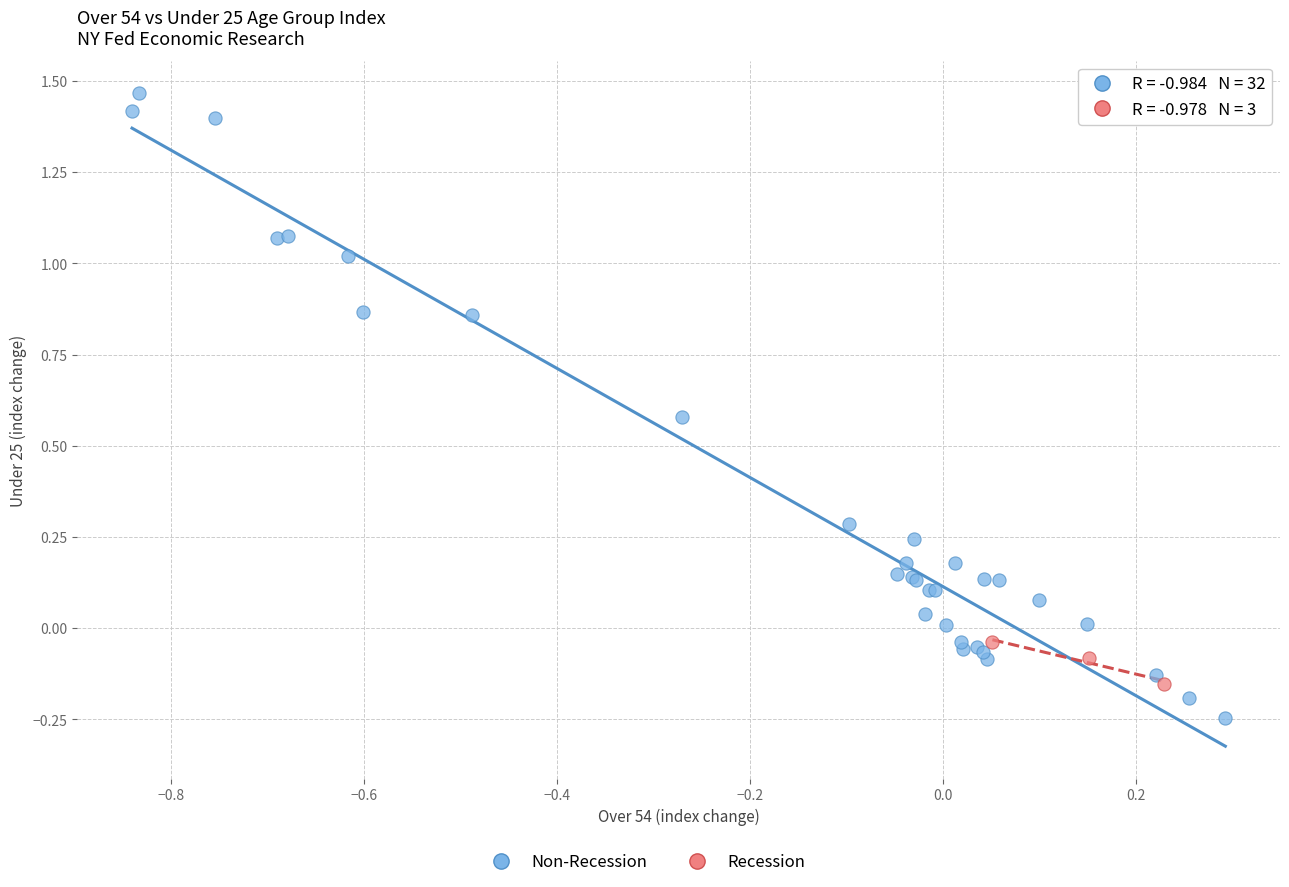

Which series contains the highest Y value?

Non-Recession